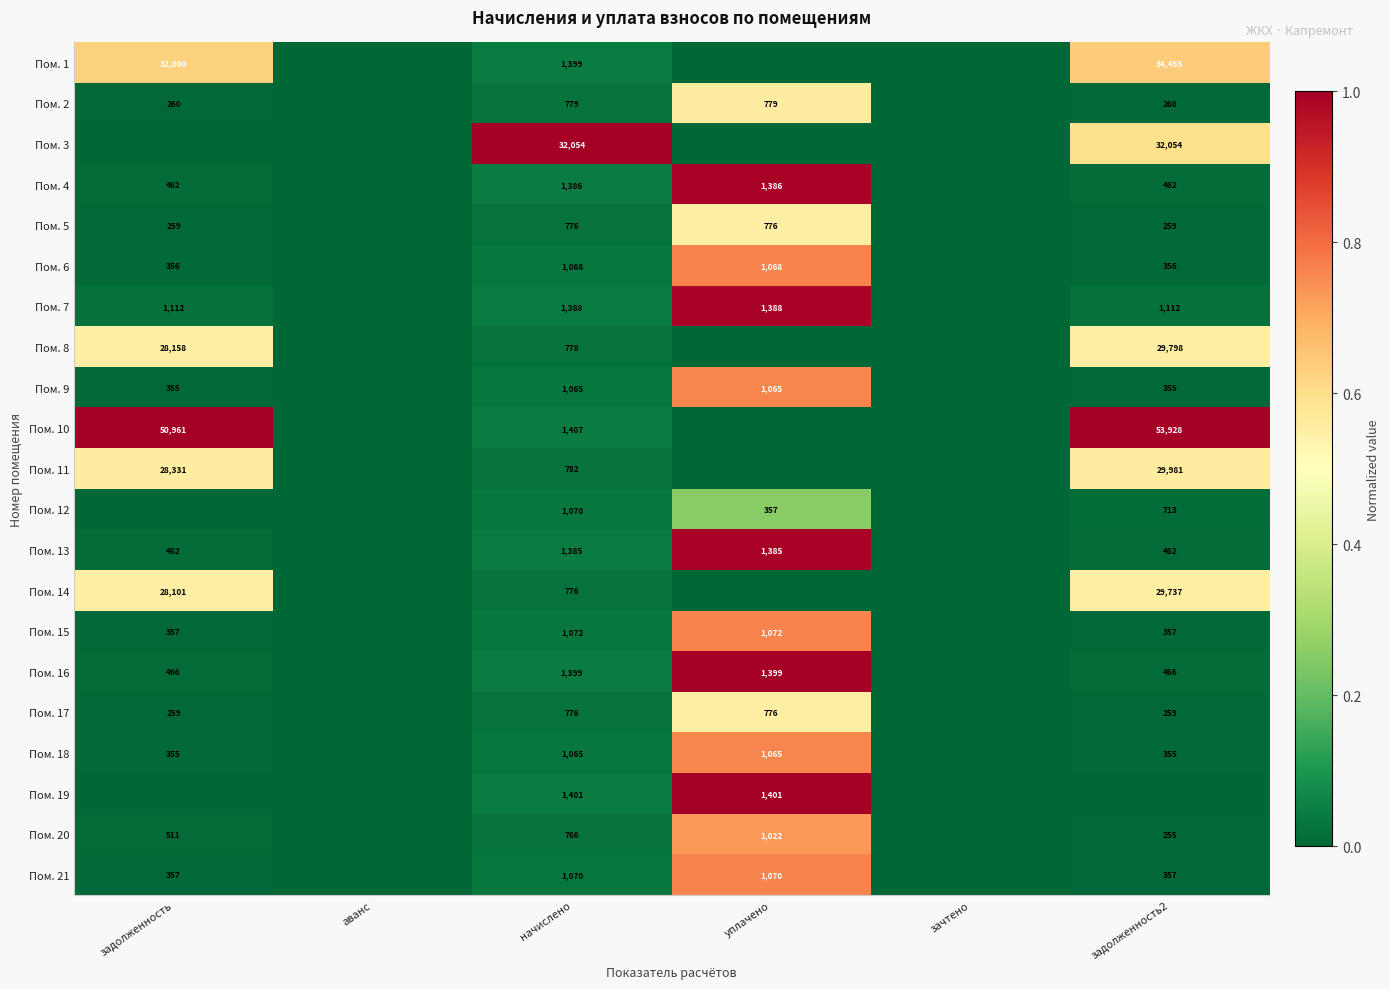

The value of Пом. 12 at начислено is 719. True or false?

False